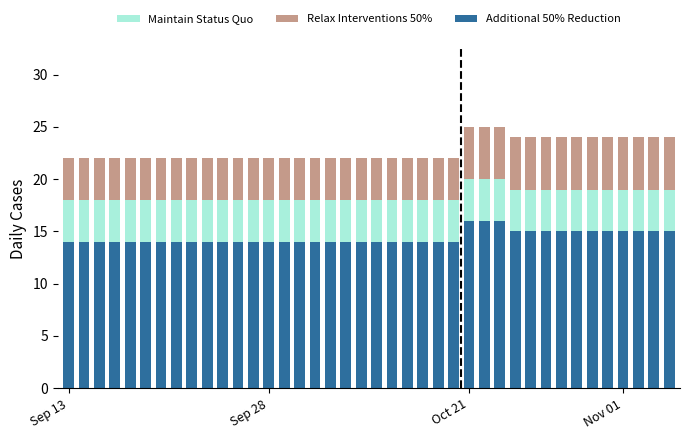

What is the minimum value for Additional 50% Reduction?

14